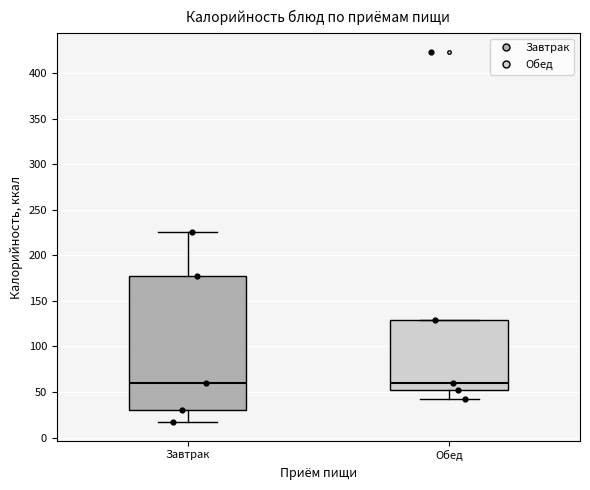

Which box is the tallest, from its lower edge to its upper edge?

Завтрак